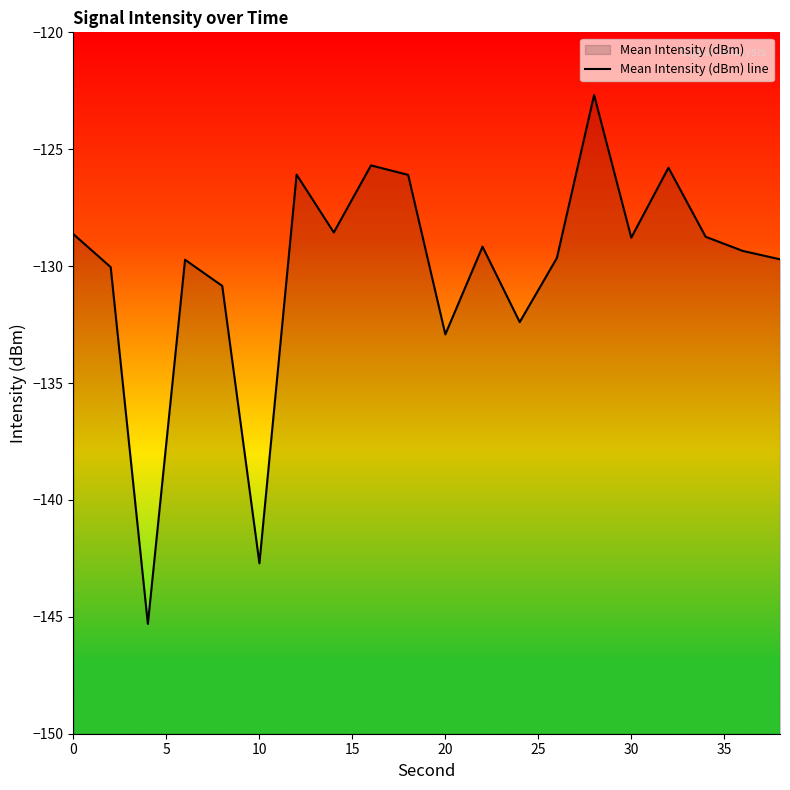

What is the sum of all values?

-2602.9